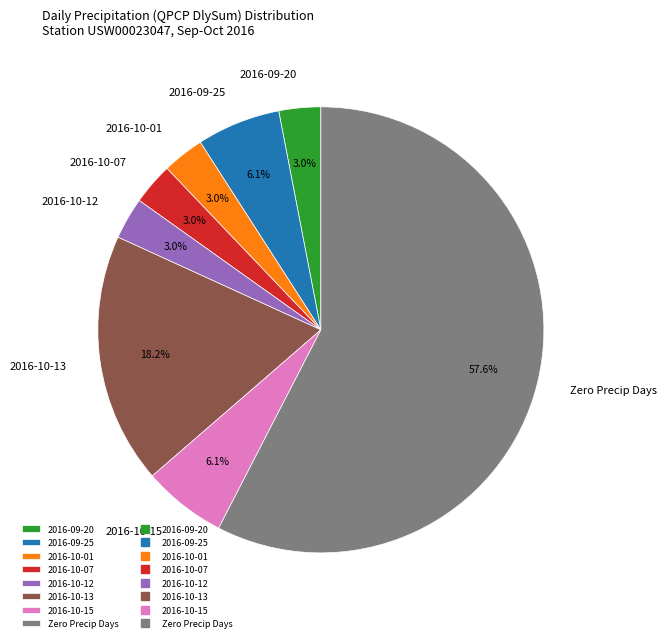

Which has a higher value, 2016-10-12 or Zero Precip Days?

Zero Precip Days